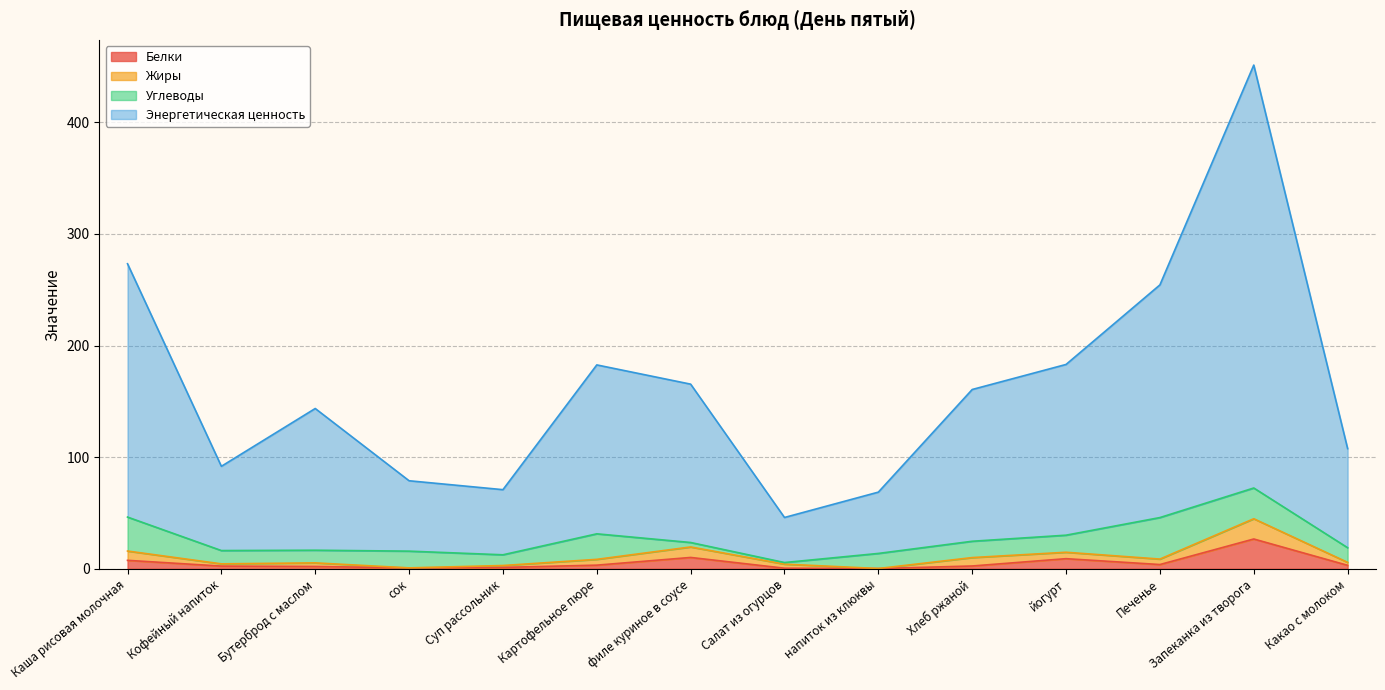

True or false: Энергетическая ценность and Белки cross at least once.

False